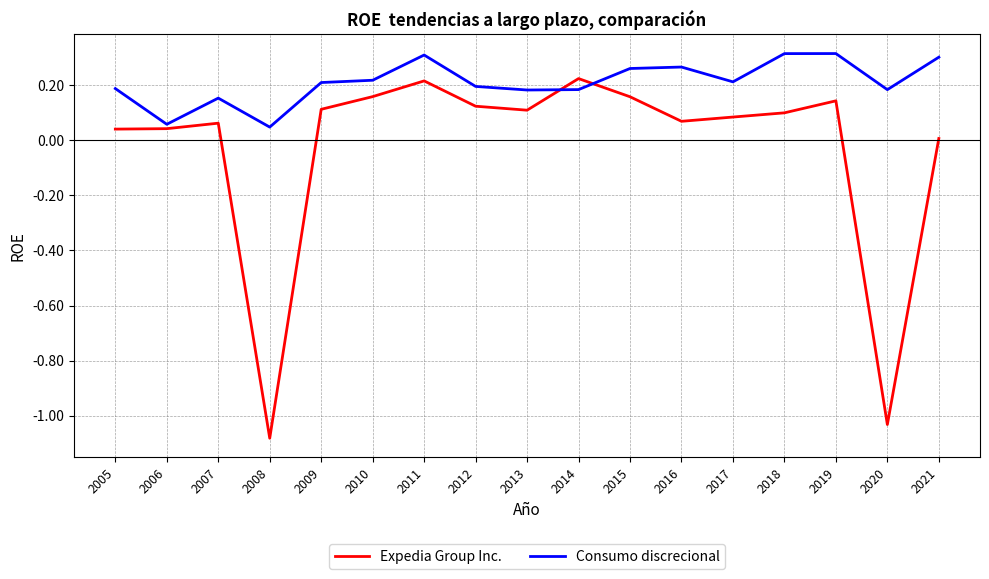

The value of Expedia Group Inc. at 2005 is 0.0. True or false?

True